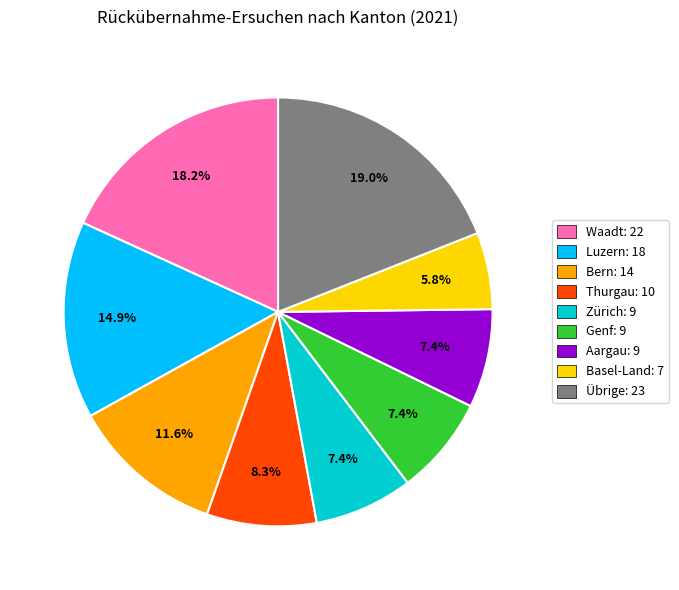

Which category has the smallest portion of the pie?

Basel-Land: 7